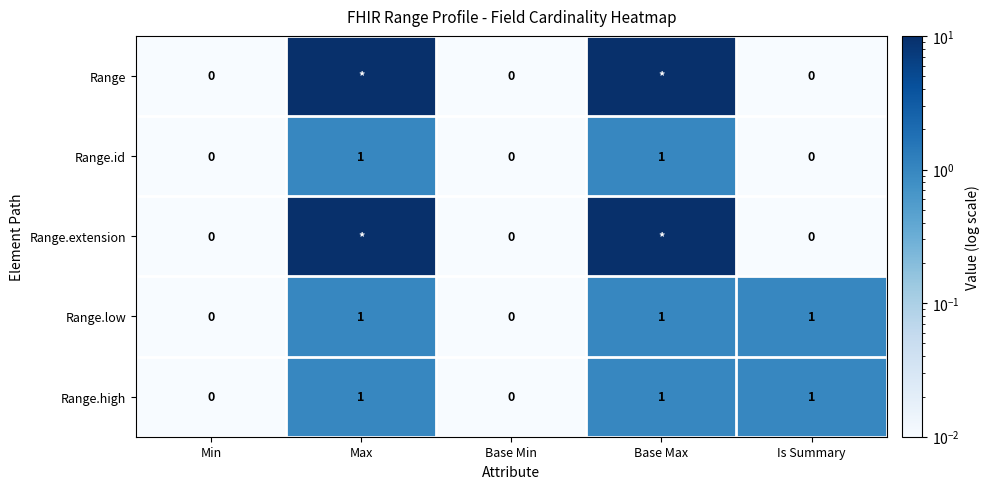

The value of Range.high at Base Min is 0. True or false?

True